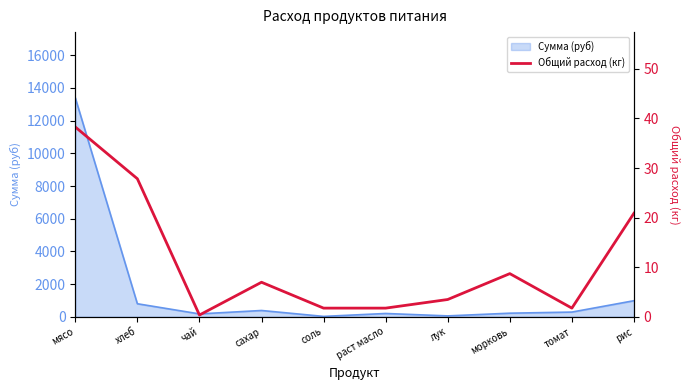

What is the smallest value displayed?

0.3